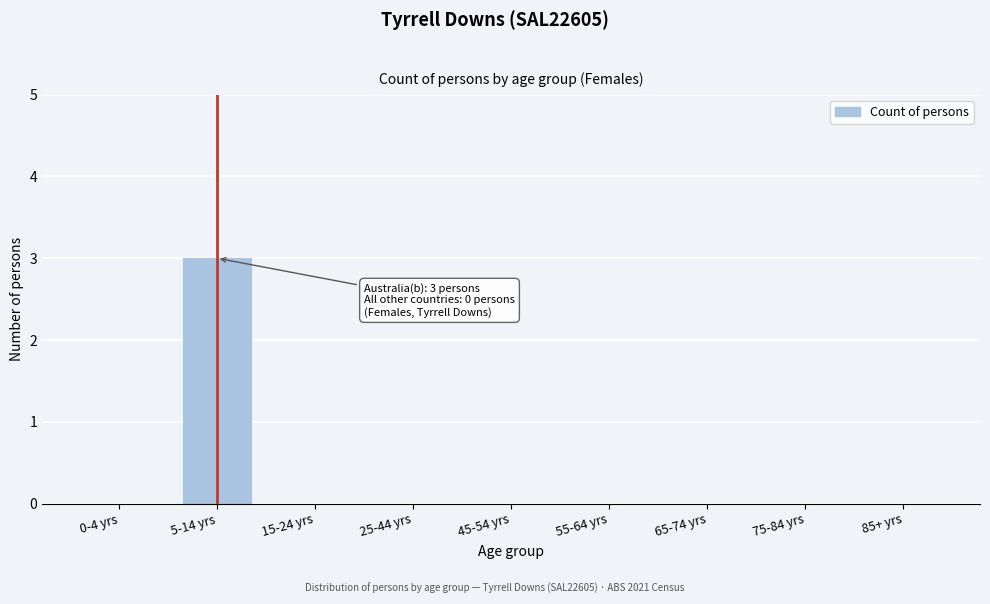

Reading left to right, extract all data points from this chart.

0-4 yrs=0	5-14 yrs=3	15-24 yrs=0	25-44 yrs=0	45-54 yrs=0	55-64 yrs=0	65-74 yrs=0	75-84 yrs=0	85+ yrs=0